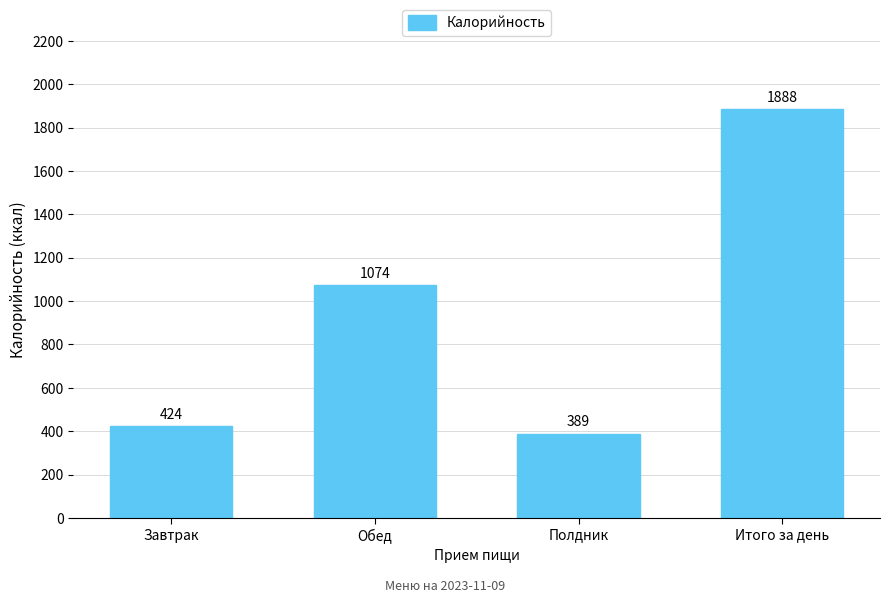

Read the value at Итого за день, to the nearest 10.

1890